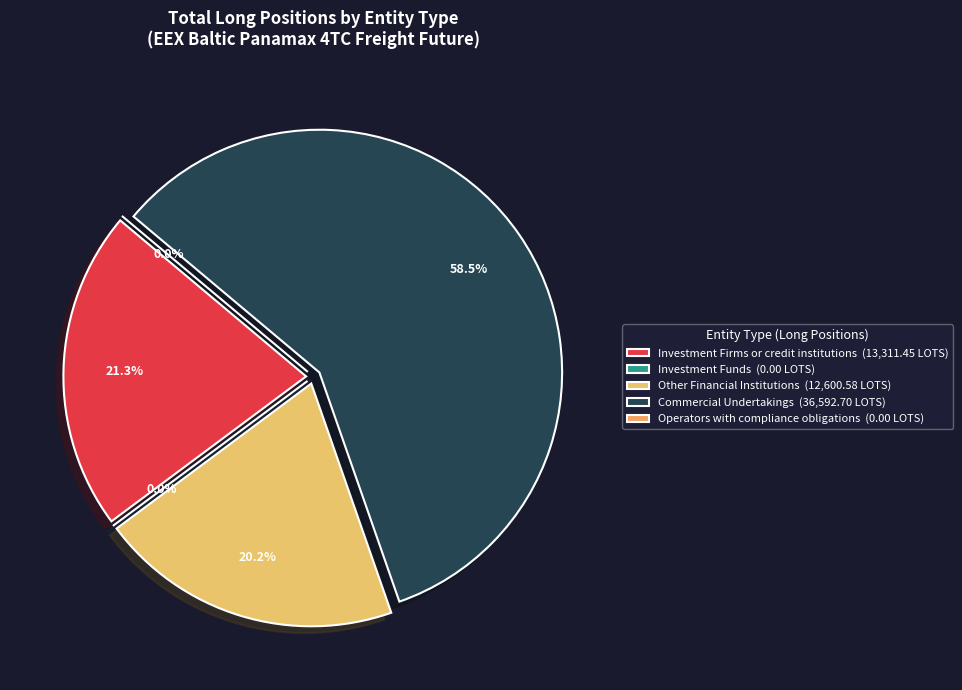

What is the smallest slice in the pie chart?

Investment Funds